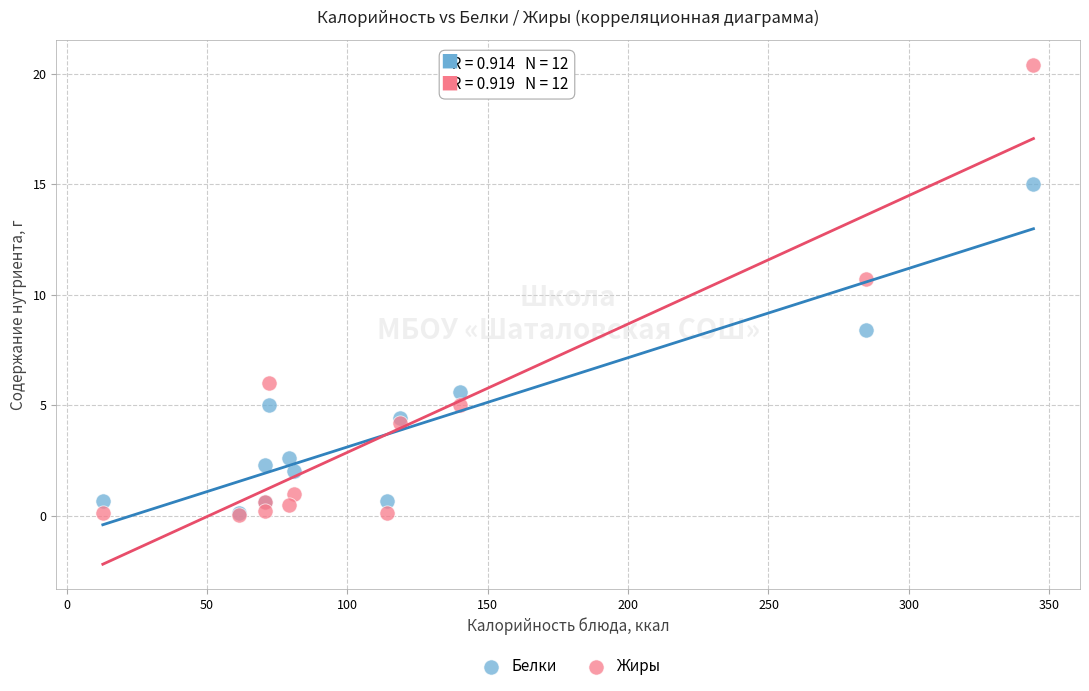

In the Жиры series, what Y value is closest to 10?

10.7